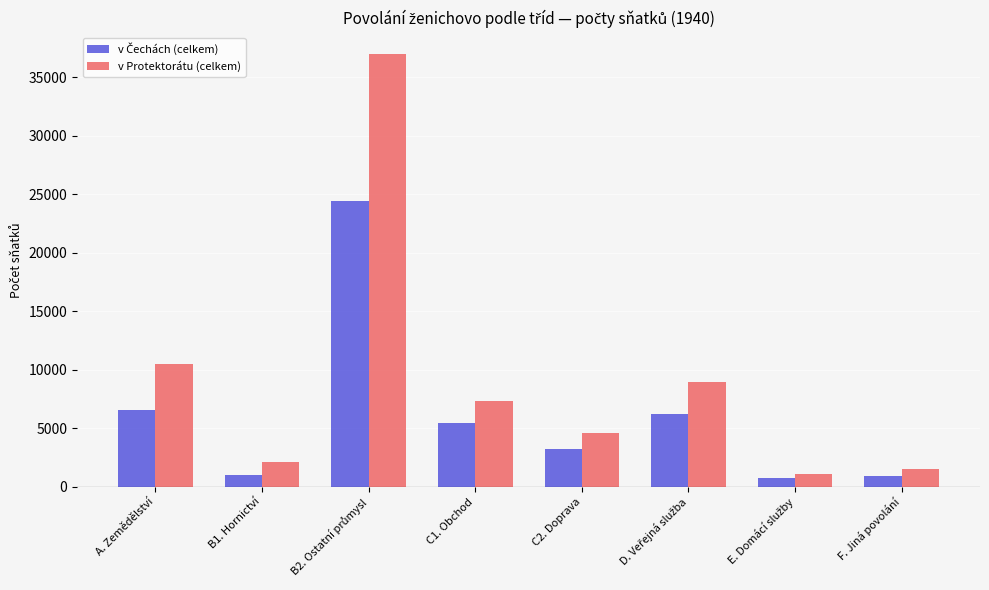

What is the label of the 5th bar from the right?

C1. Obchod